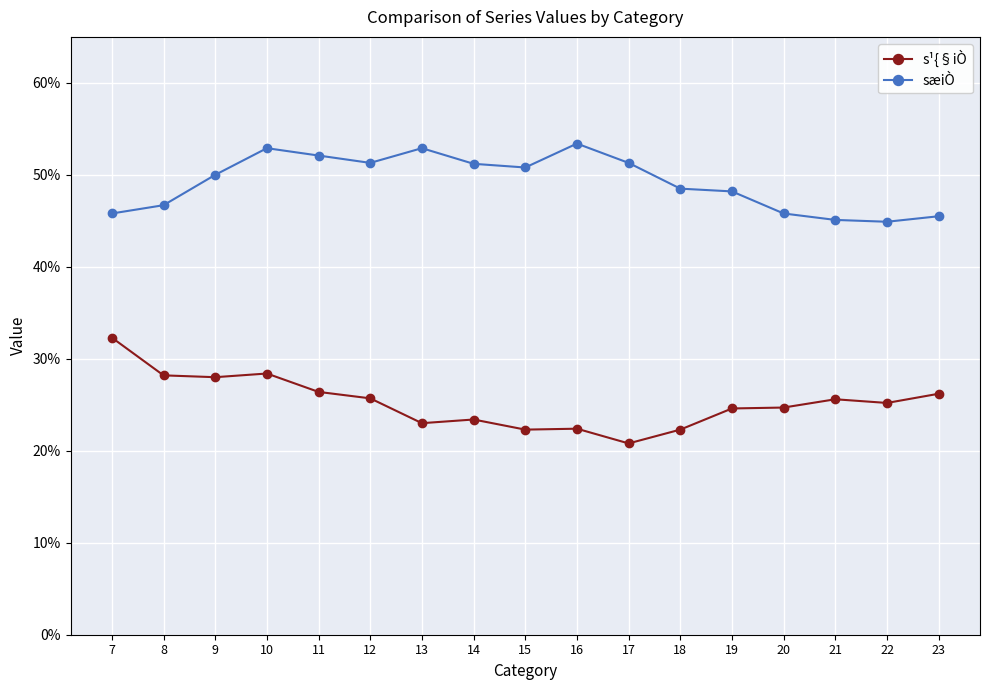

Reading left to right, transcribe all the data shown in this chart.

s¹{§iÒ: 7=0.3	8=0.3	9=0.3	10=0.3	11=0.3	12=0.3	13=0.2	14=0.2	15=0.2	16=0.2	17=0.2	18=0.2	19=0.2	20=0.2	21=0.3	22=0.3	23=0.3
sæiÒ: 7=0.5	8=0.5	9=0.5	10=0.5	11=0.5	12=0.5	13=0.5	14=0.5	15=0.5	16=0.5	17=0.5	18=0.5	19=0.5	20=0.5	21=0.5	22=0.4	23=0.5